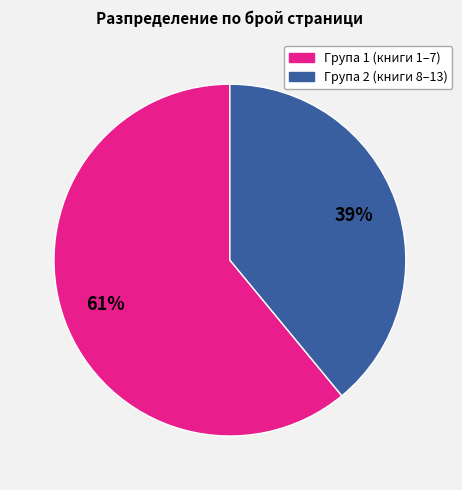

To the nearest percent, what is the difference between the largest and smallest slice percentages?

22%